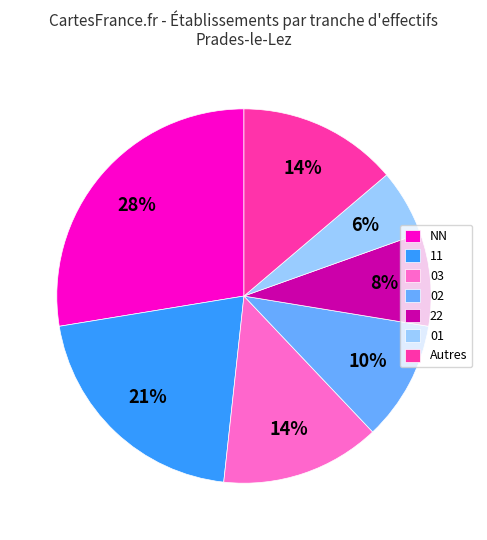

To the nearest percent, what is the difference between the 03 and 22 slice percentages?

6%